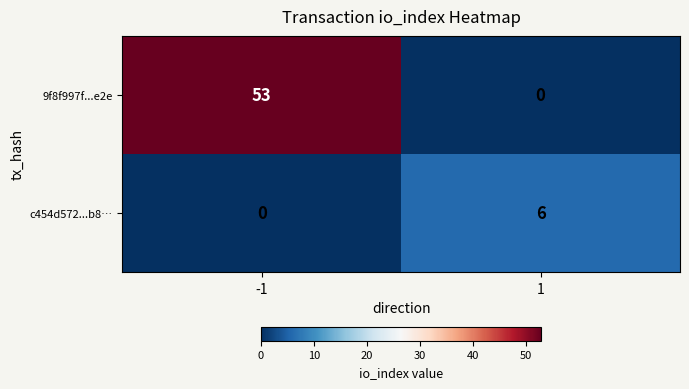

True or false: c454d572...b8… has a value of 0 at -1.

True